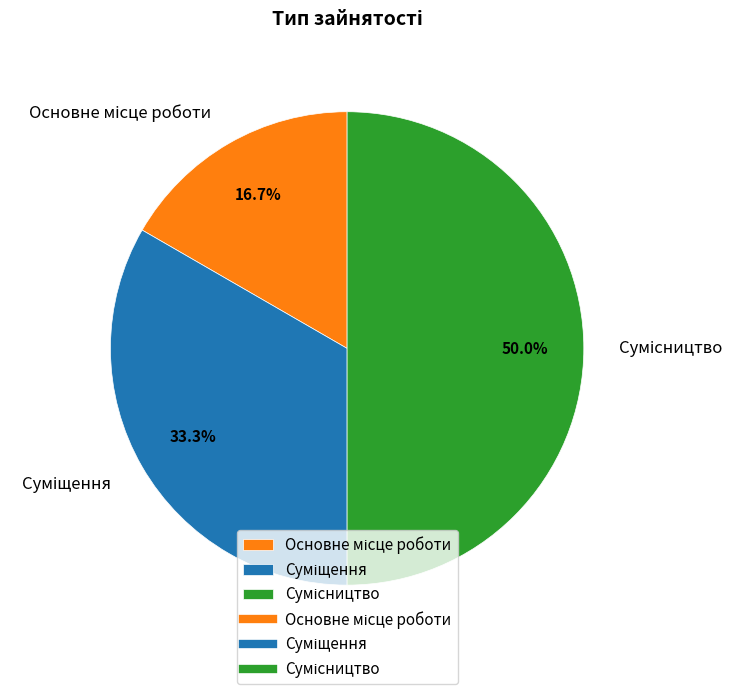

Which has a higher value, Основне місце роботи or Суміщення?

Суміщення